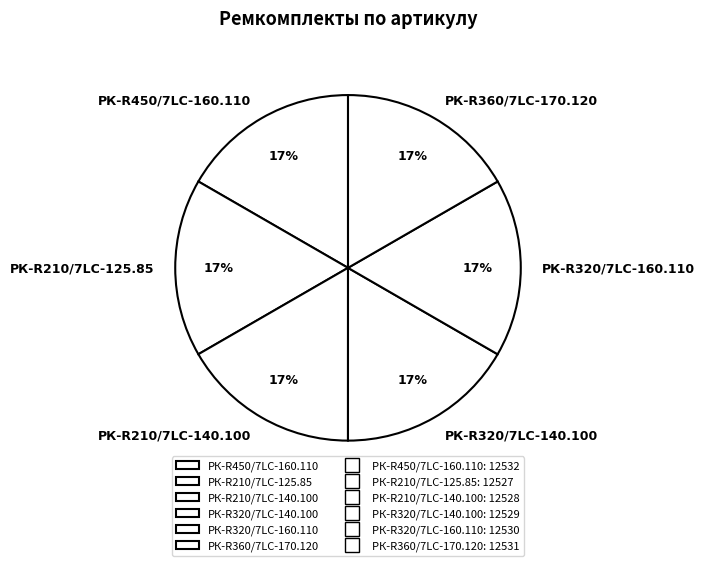

To the nearest percent, what portion does РК-R320/7LC-140.100 represent?

17%